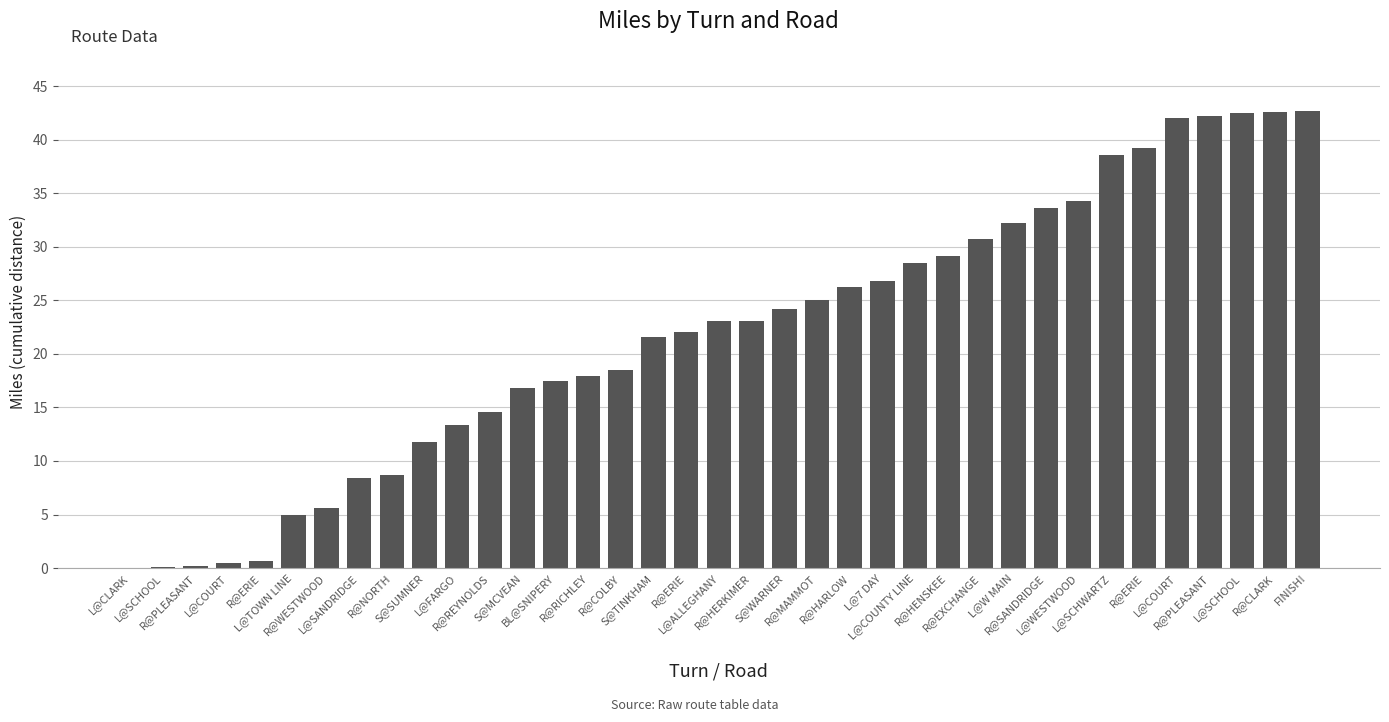

Rank the categories by value from lowest to highest.

L@CLARK, L@SCHOOL, R@PLEASANT, L@COURT, R@ERIE, L@TOWN LINE, R@WESTWOOD, L@SANDRIDGE, R@NORTH, S@SUMNER, L@FARGO, R@REYNOLDS, S@MCVEAN, BL@SNIPERY, R@RICHLEY, R@COLBY, S@TINKHAM, R@ERIE, L@ALLEGHANY, R@HERKIMER, S@WARNER, R@MAMMOT, R@HARLOW, L@7 DAY, L@COUNTY LINE, R@HENSKEE, R@EXCHANGE, L@W MAIN, R@SANDRIDGE, L@WESTWOOD, L@SCHWARTZ, R@ERIE, L@COURT, R@PLEASANT, L@SCHOOL, R@CLARK, FINISH!